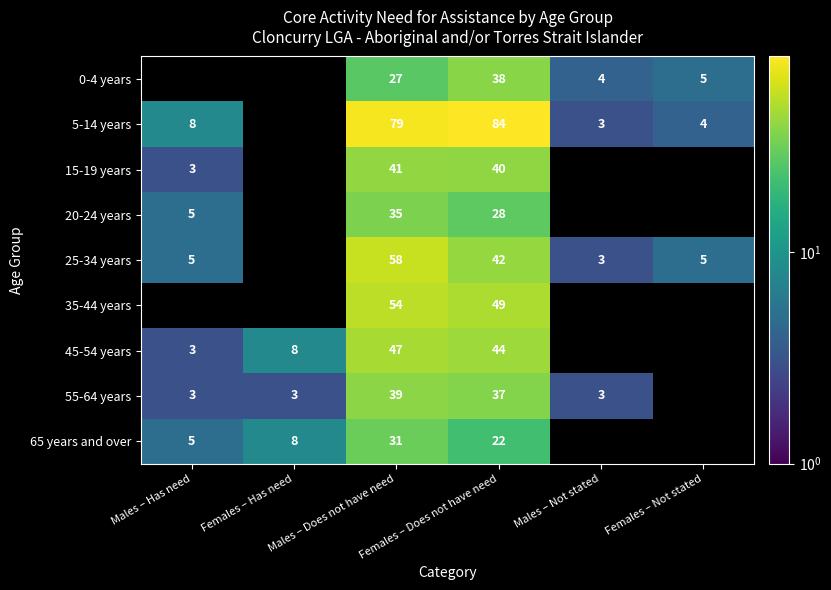

Is it true that 25-34 years equals 5 at Males – Has need?

True